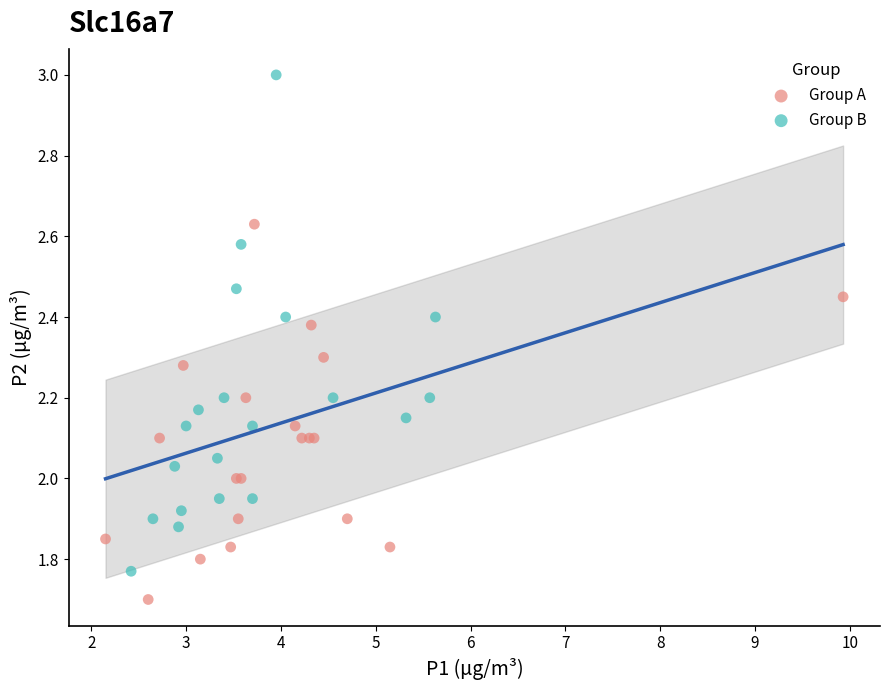

Which series contains the highest Y value?

Group B